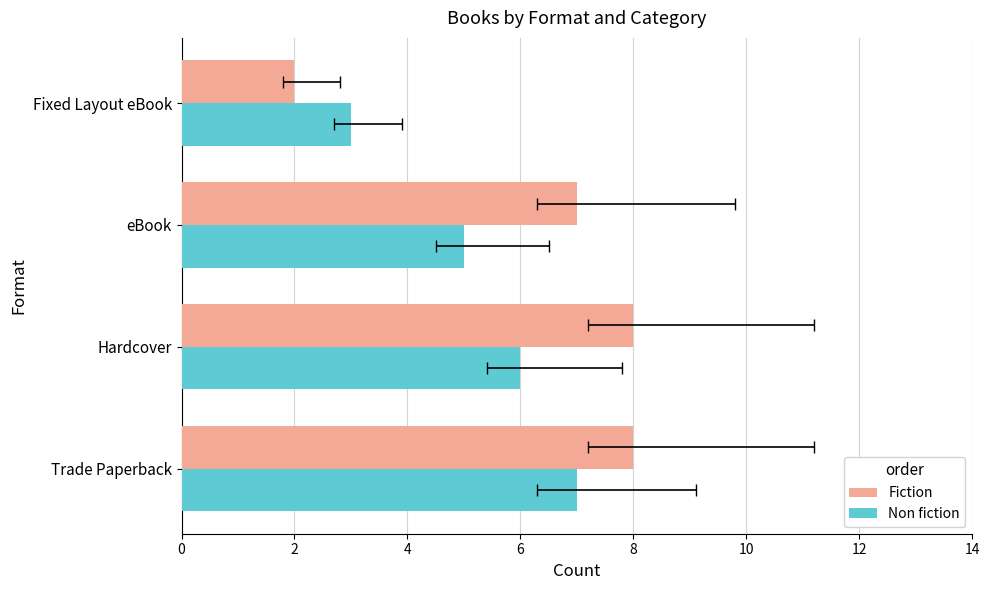

How many bars are there in total?

8